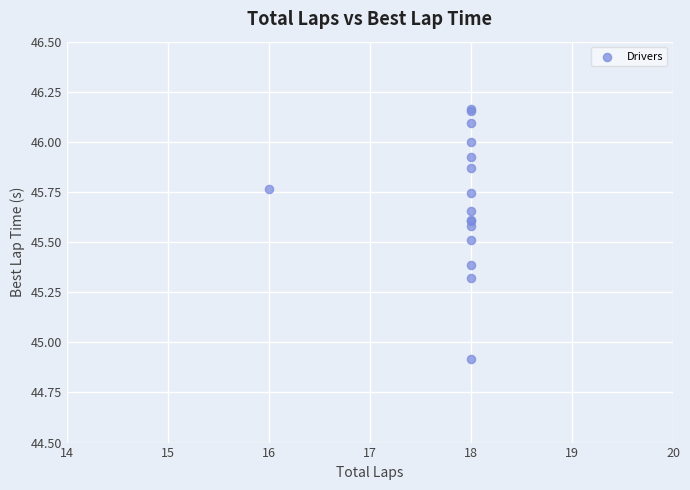

What Y value in the scatter plot is closest to 45?

44.9